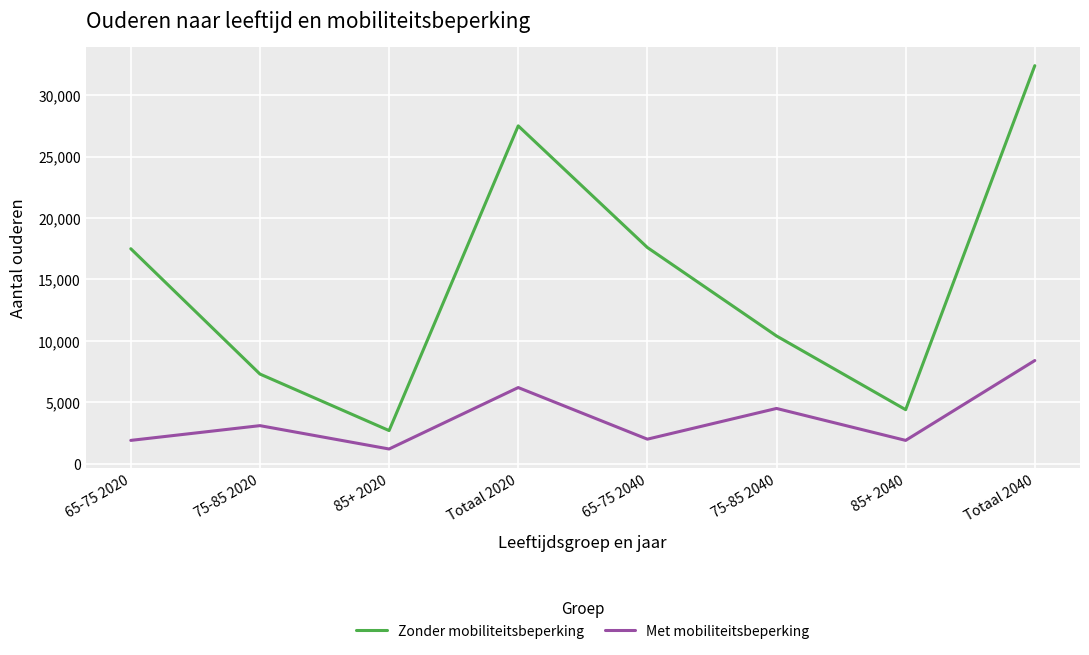

In Met mobiliteitsbeperking, how many points are lower than both neighbors (excluding endpoints)?

3